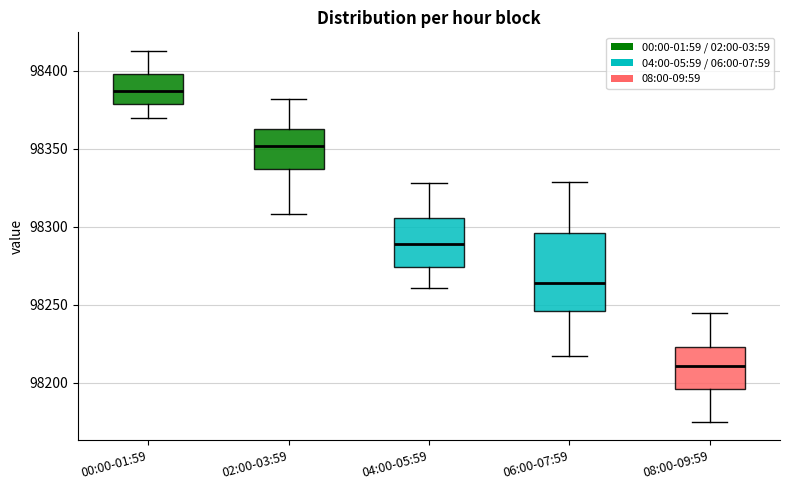

Reading left to right, read every box against the y-axis: the position of its median line, the range the box covers, and the ends of its whiskers. The values are not printed on the chart, so give them approximately, as read against the axis.

00:00-01:59: median 98385, box 98380 to 98400, whiskers 98370 to 98415
02:00-03:59: median 98350, box 98335 to 98365, whiskers 98310 to 98380
04:00-05:59: median 98290, box 98275 to 98305, whiskers 98260 to 98330
06:00-07:59: median 98265, box 98245 to 98295, whiskers 98215 to 98330
08:00-09:59: median 98210, box 98195 to 98225, whiskers 98175 to 98245